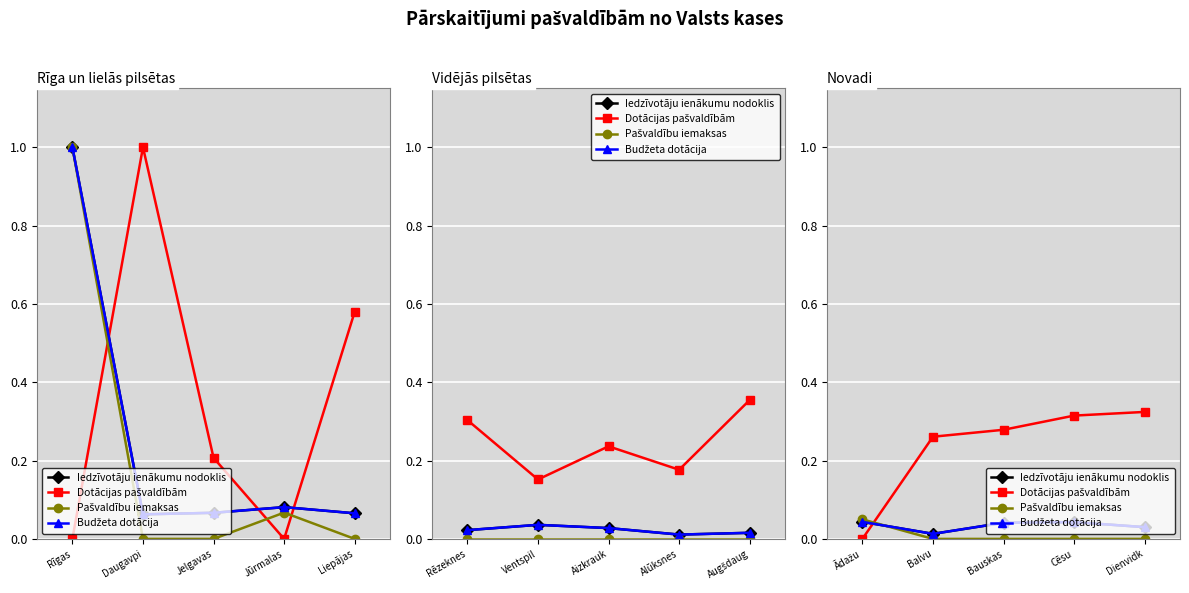

Where is the first local maximum for Iedzīvotāju ienākumu nodoklis?

Cēsu